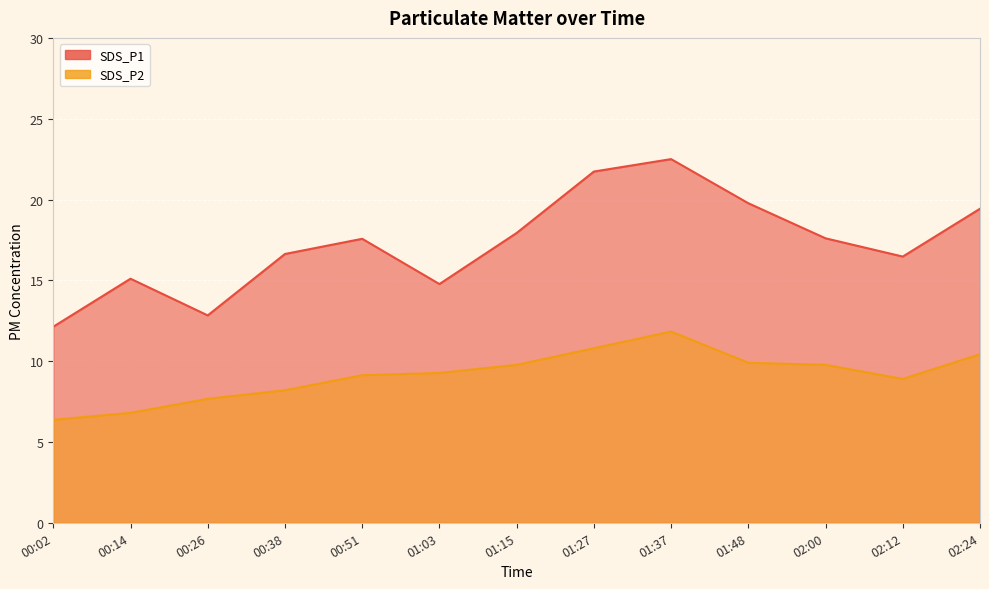

How many data points in SDS_P1 are above 17?

7